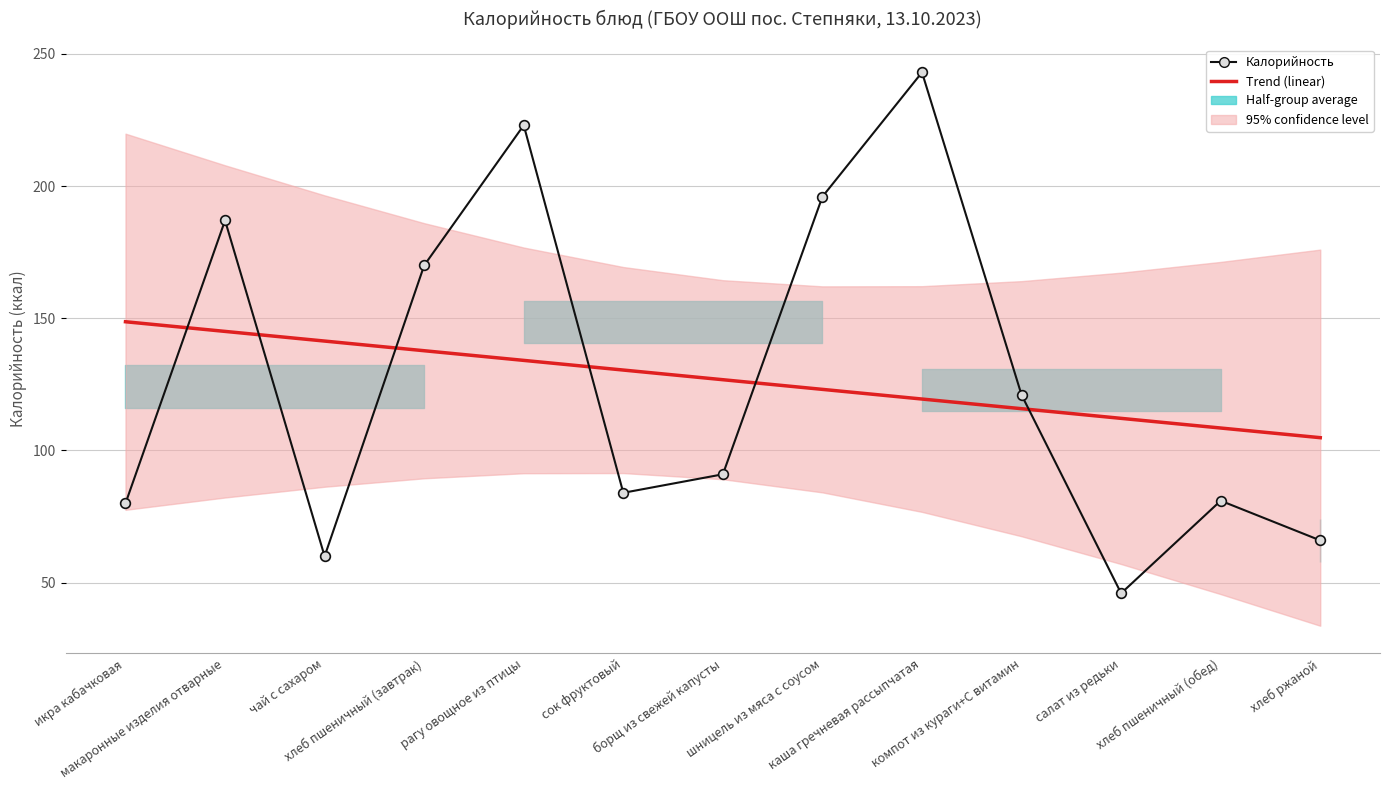

What is the difference between the maximum and minimum values in the Калорийность series?

197.0